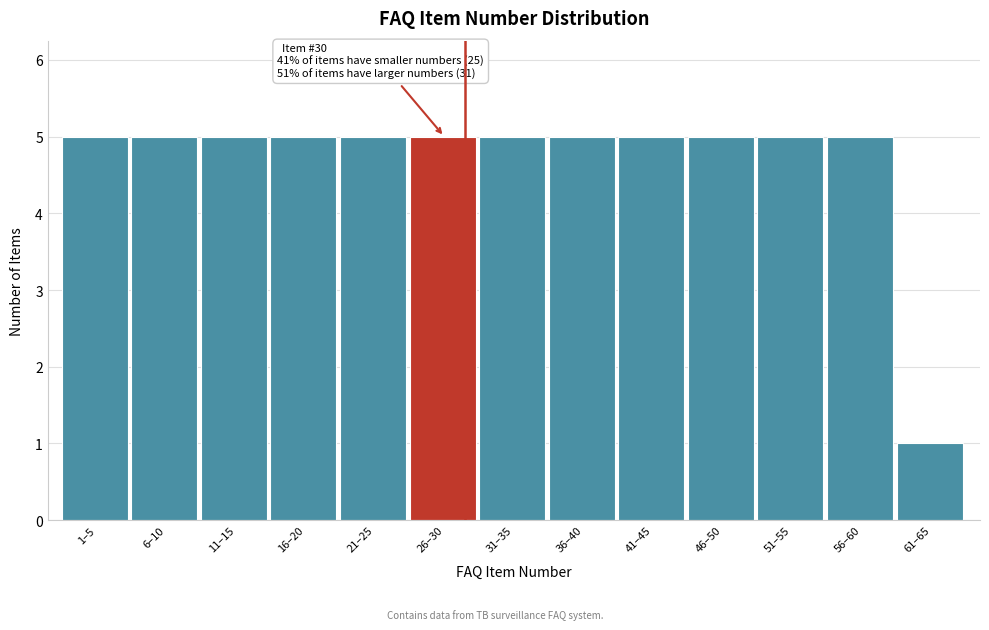

Reading left to right, list all the values displayed in this chart.

5	5	5	5	5	5	5	5	5	5	5	5	1